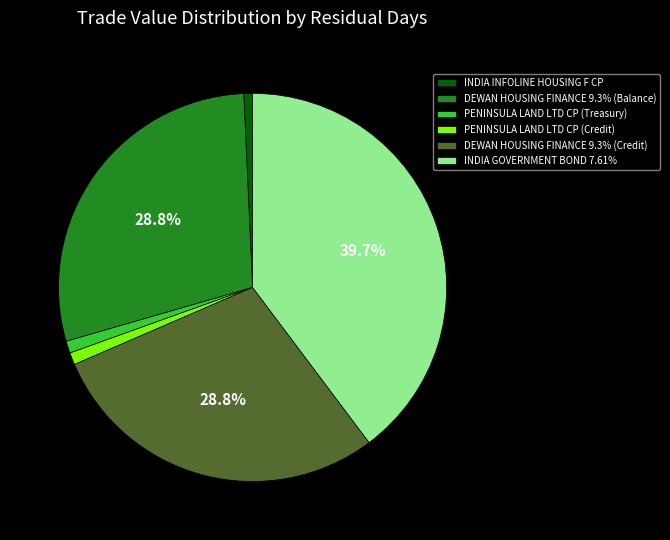

What is the ratio of the value at PENINSULA LAND LTD CP (Treasury) to the value at PENINSULA LAND LTD CP (Credit)?

1.0